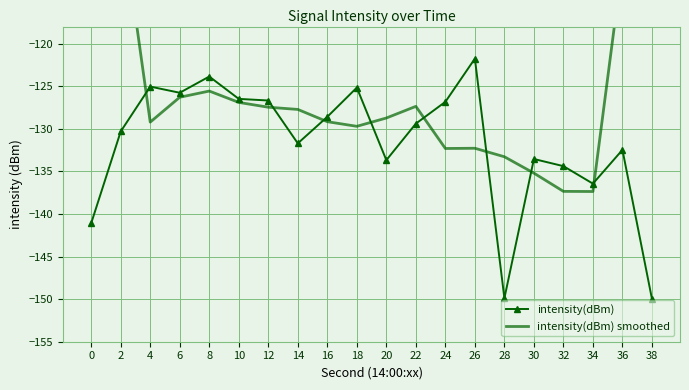

What is the value of the intensity(dBm) point at the 20th from the left?

-150.0